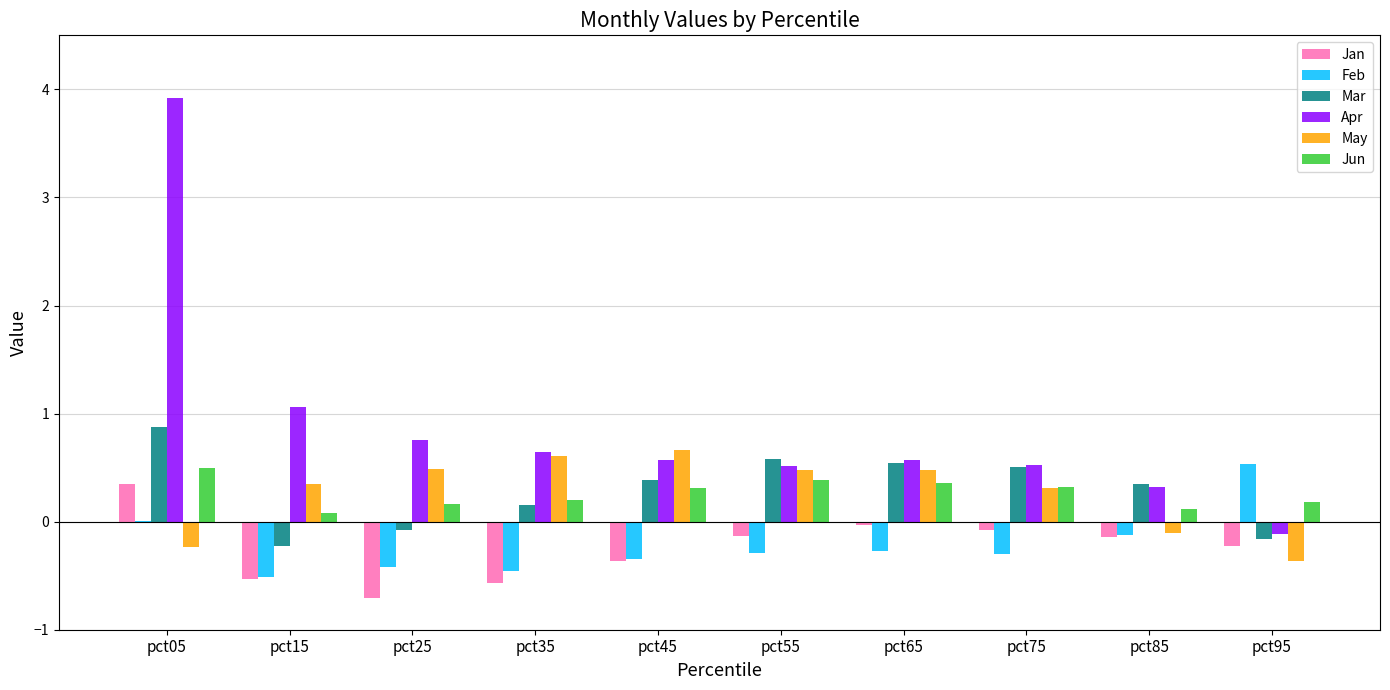

How many groups of bars are there?

10